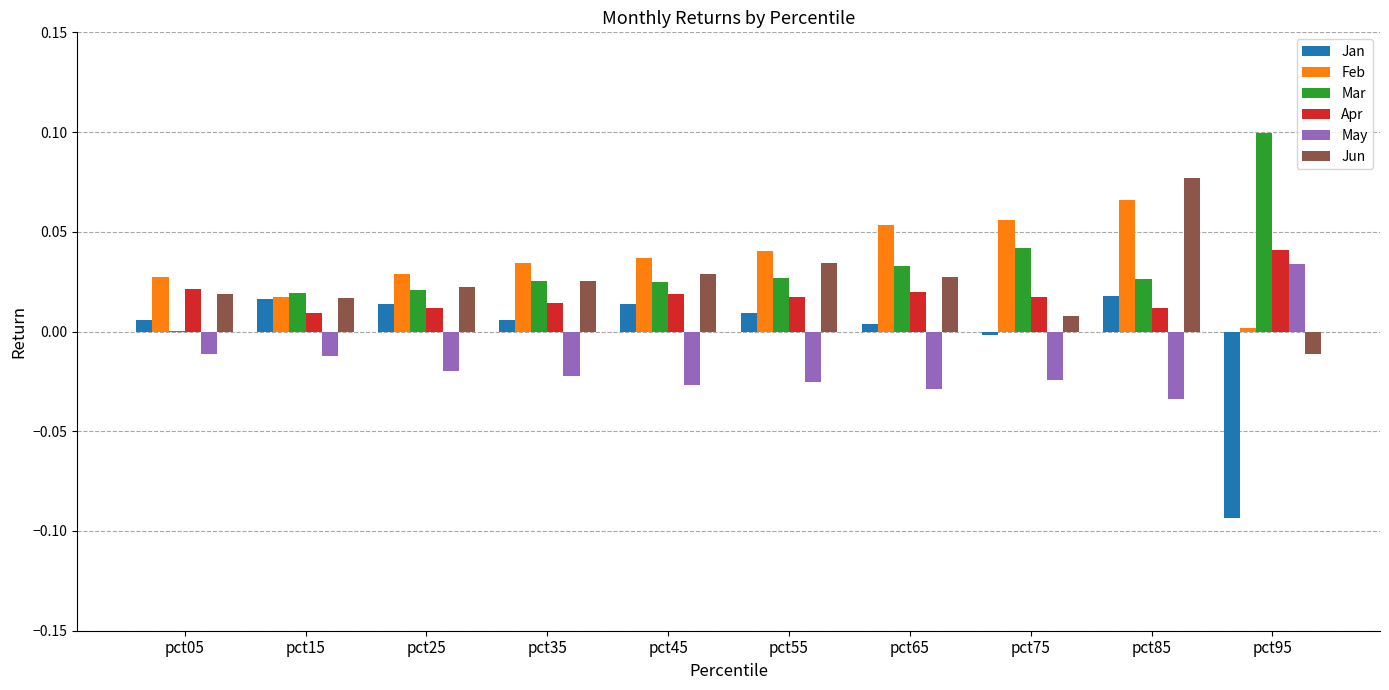

How many groups of bars are there?

10